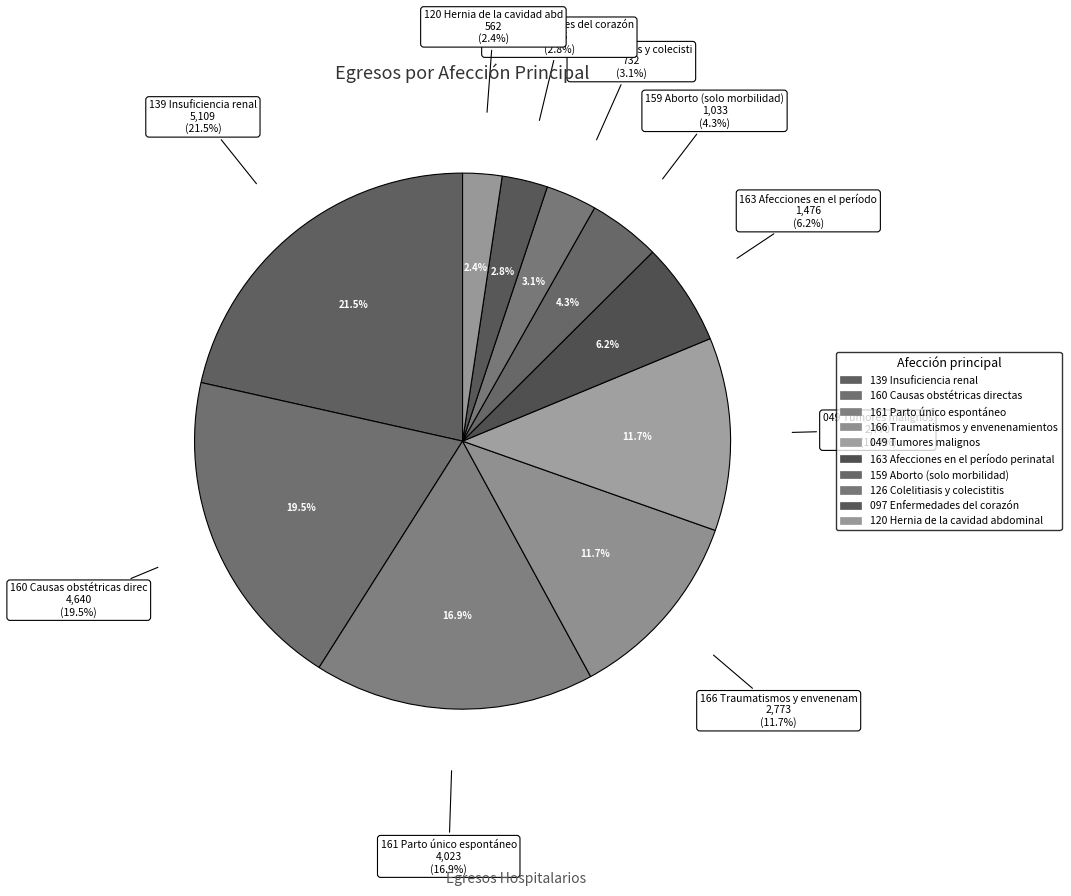

How many segments does this pie chart have?

10